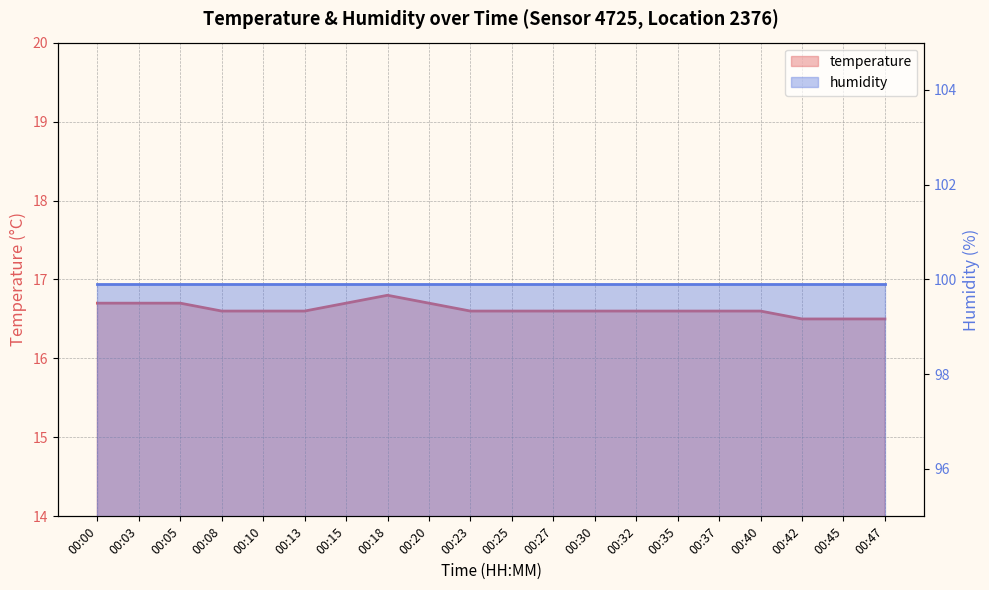

What is the sum of all values?

332.4